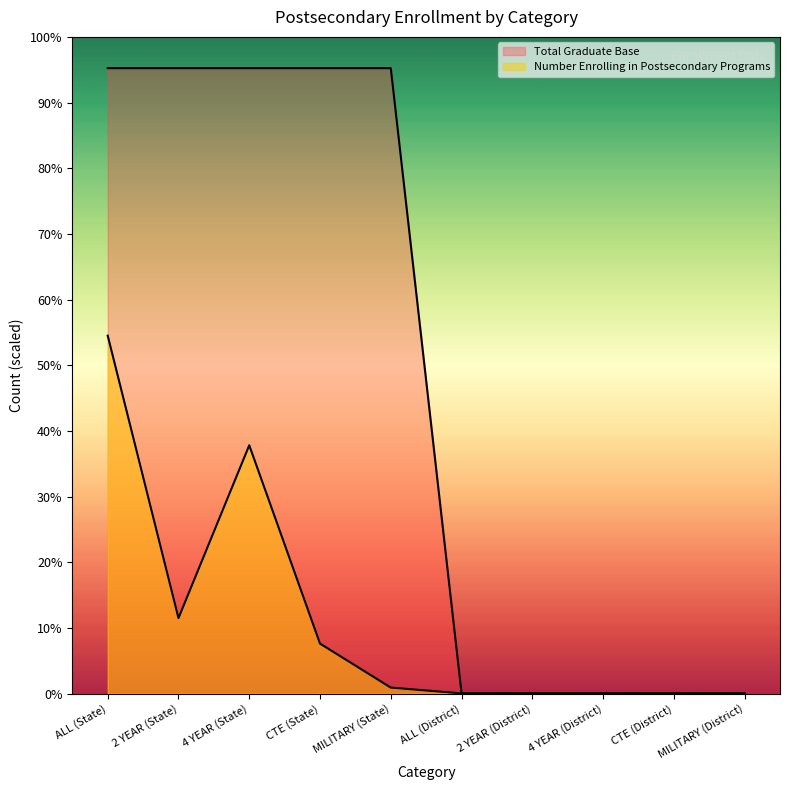

What is the greatest value displayed?

61862